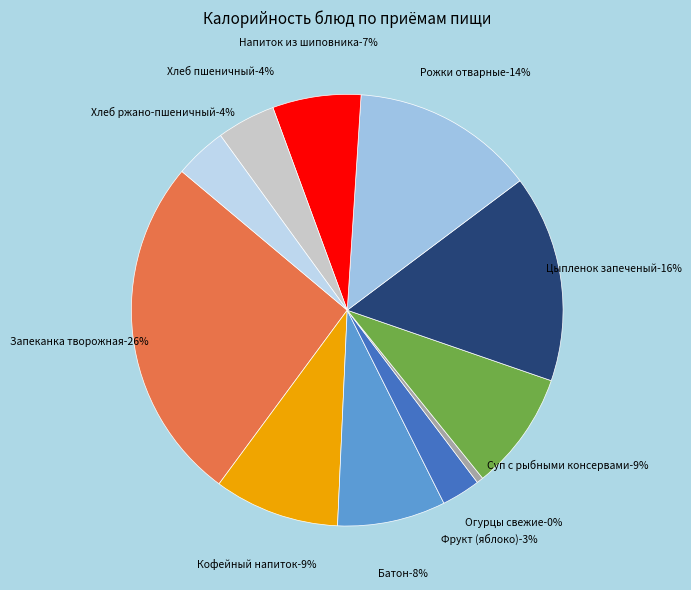

Does Запеканка творожная represent more than half of the total?

No